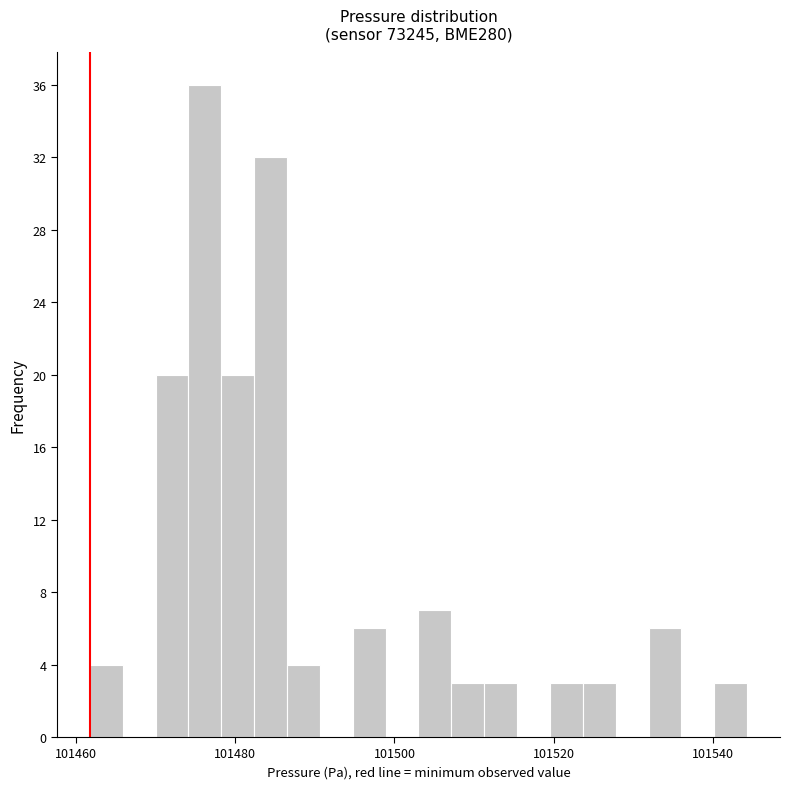

Read against the x-axis, roughly where is the centre of the tallest bar?

101476